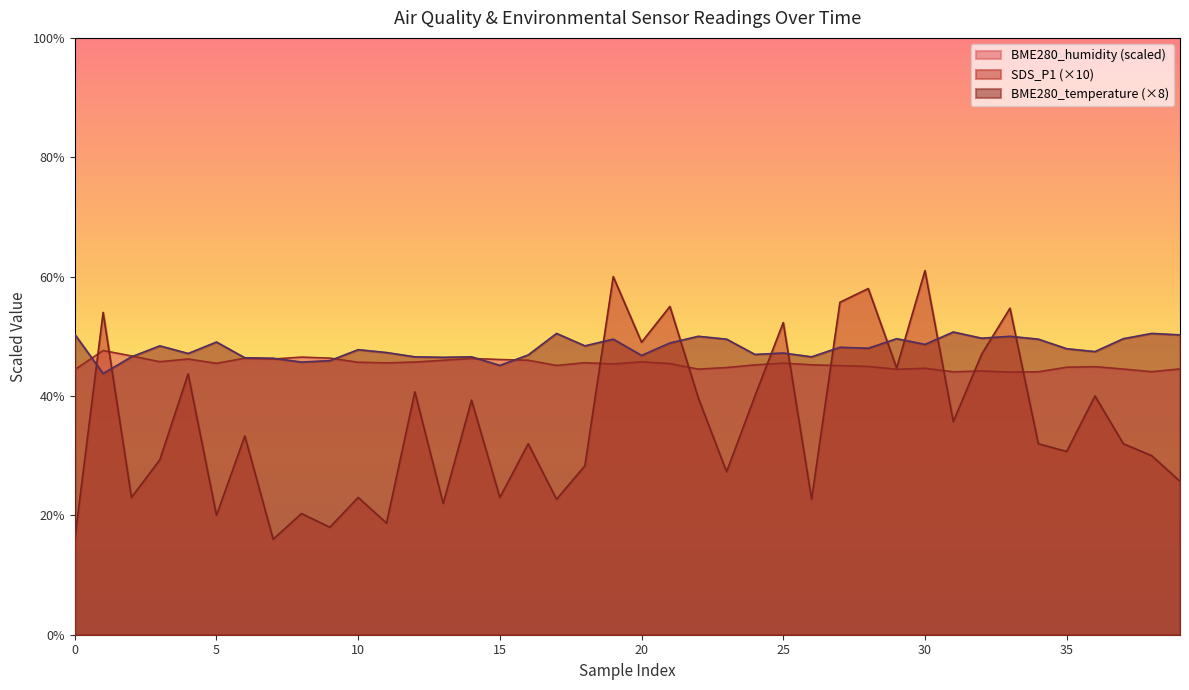

After their last crossing, which series has the higher values: BME280_temperature or BME280_humidity?

BME280_temperature